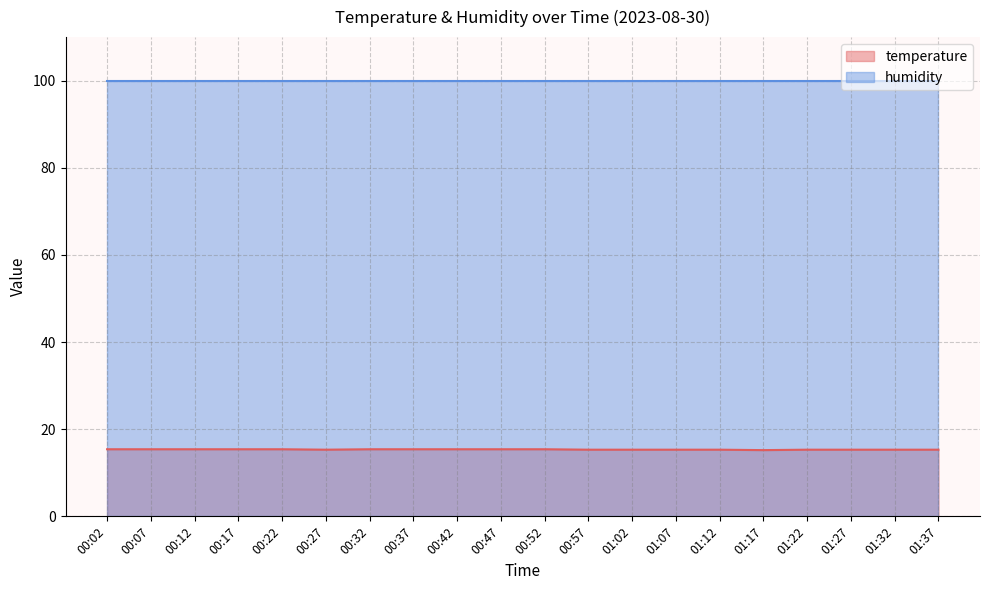

Read the value at 01:37.

15.3